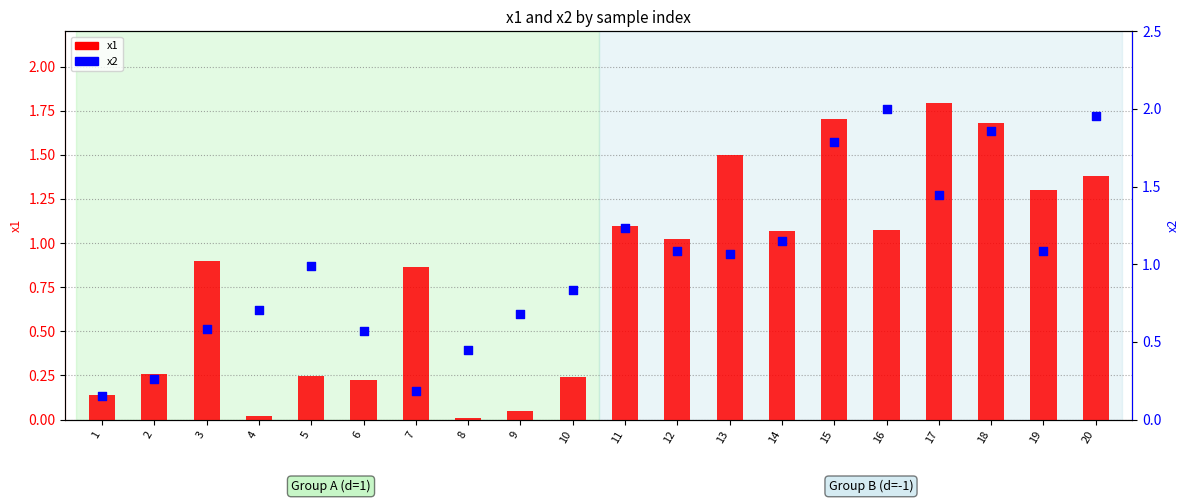

Which series has the widest spread of Y values?

x2